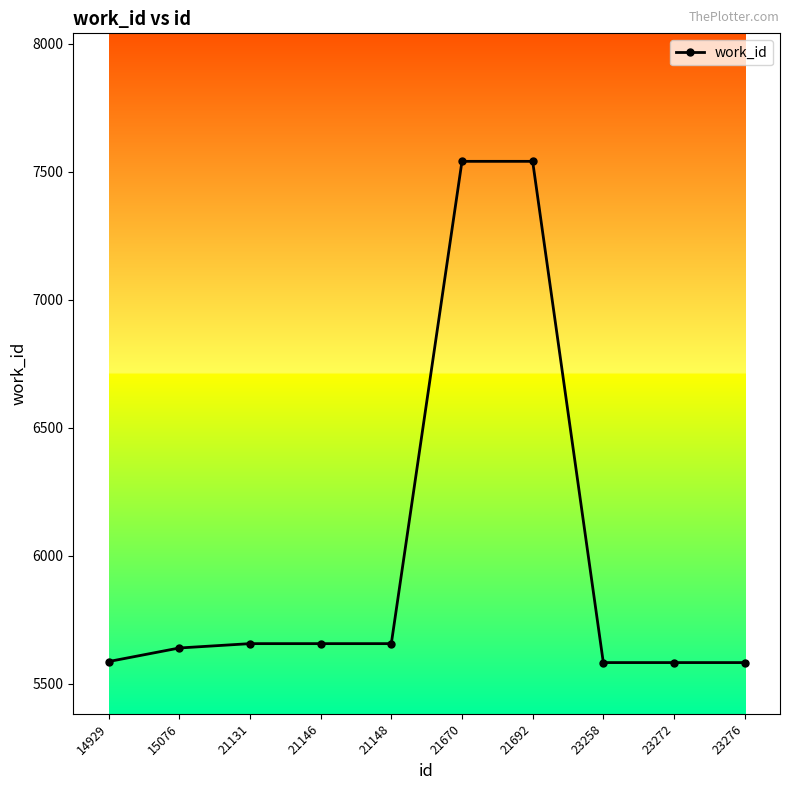

What is the difference between the maximum and minimum values?

1958